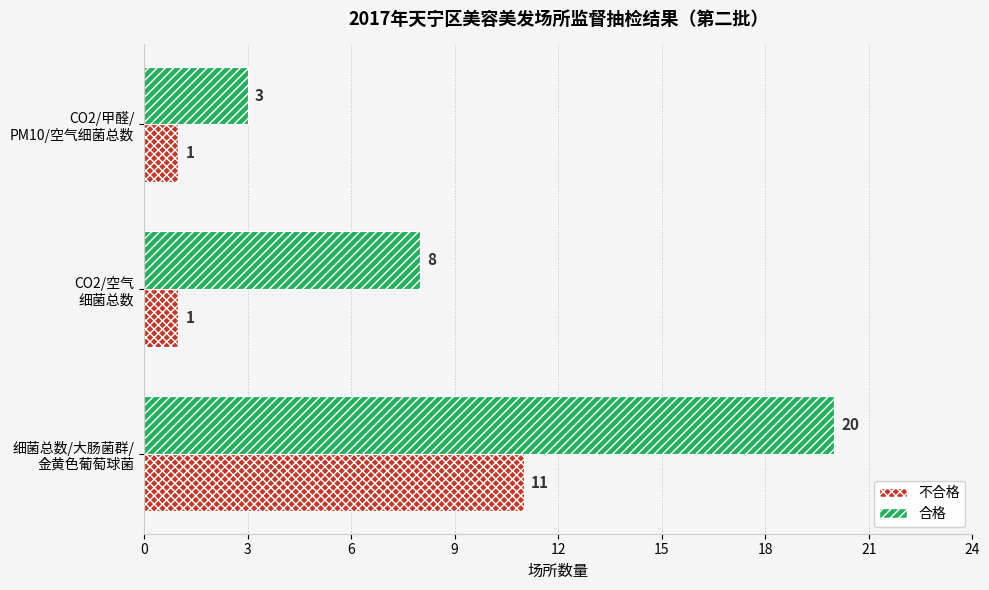

Which series has the largest range (max minus min)?

合格